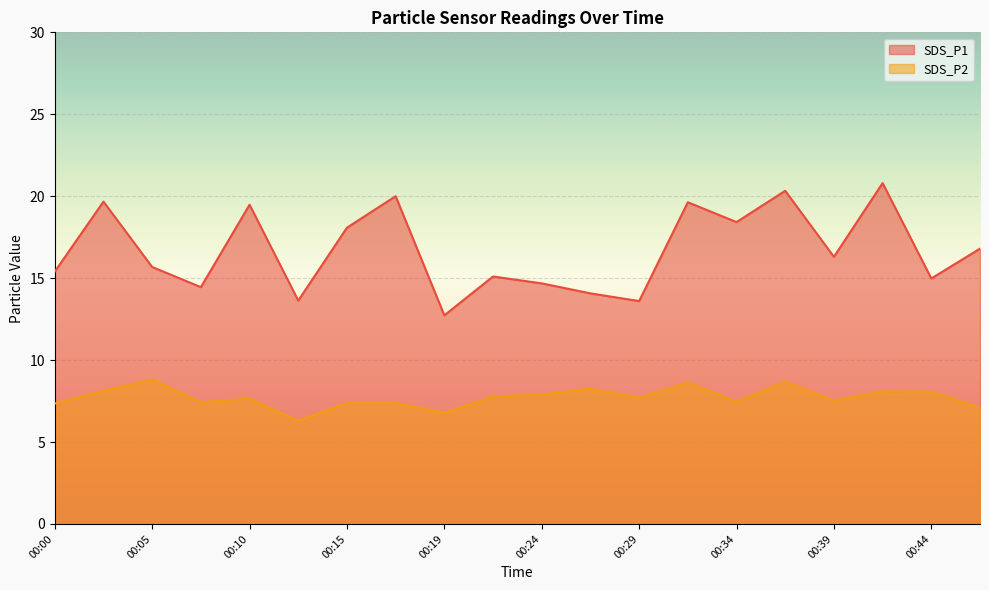

What is the difference between the second highest and second lowest values in the SDS_P1 series?

6.7